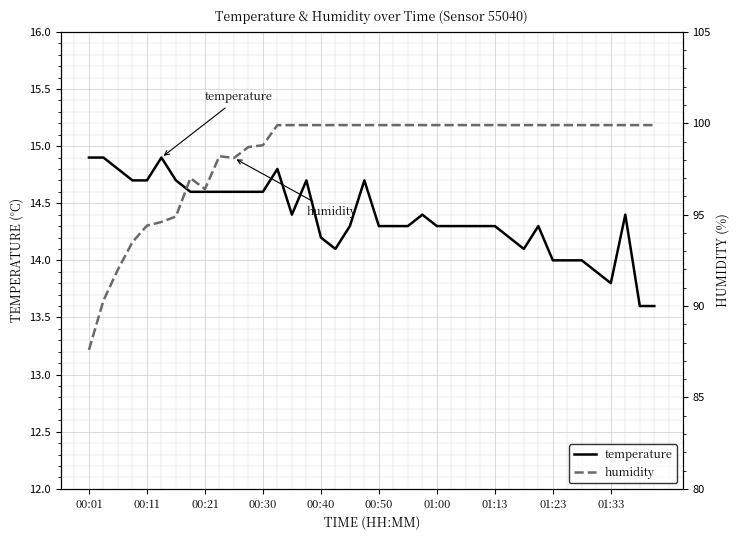

What is the minimum value for temperature?

13.6